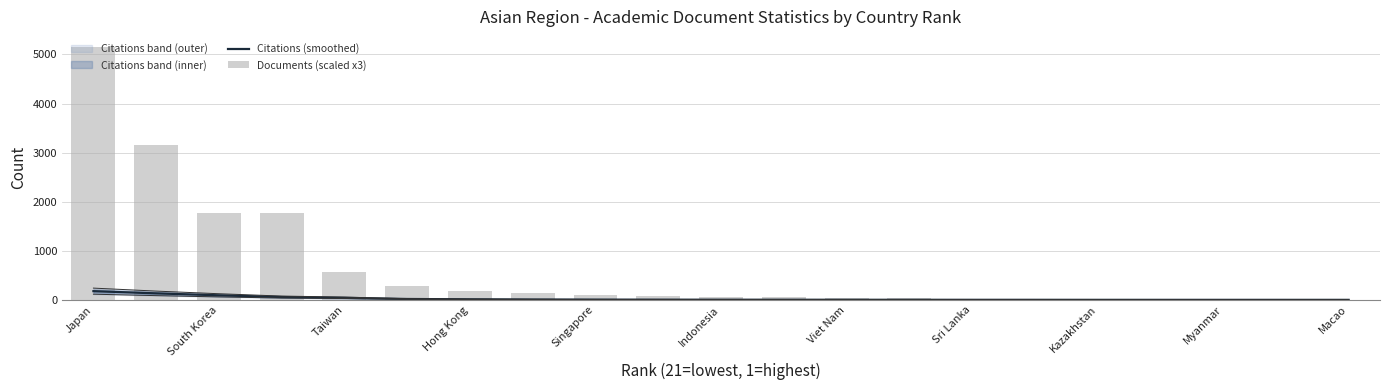

Is it true that Citations (smoothed) equals 0.0 at Myanmar?

False